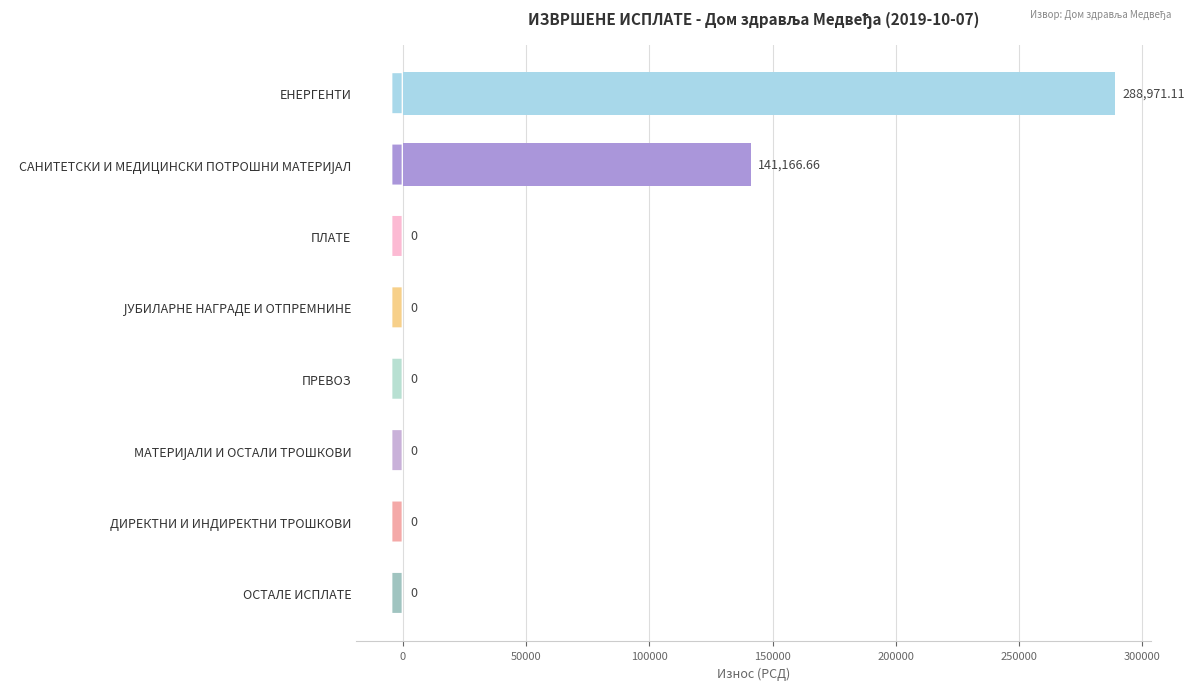

At which category does the chart reach its peak across all series?

ЕНЕРГЕНТИ